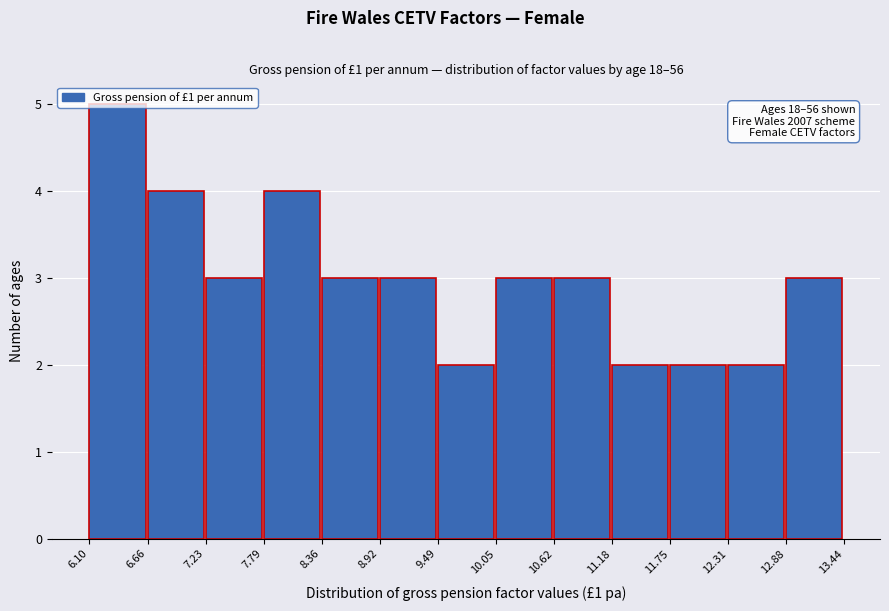

Which range on the x-axis has the tallest bar?

6.10 to 6.66